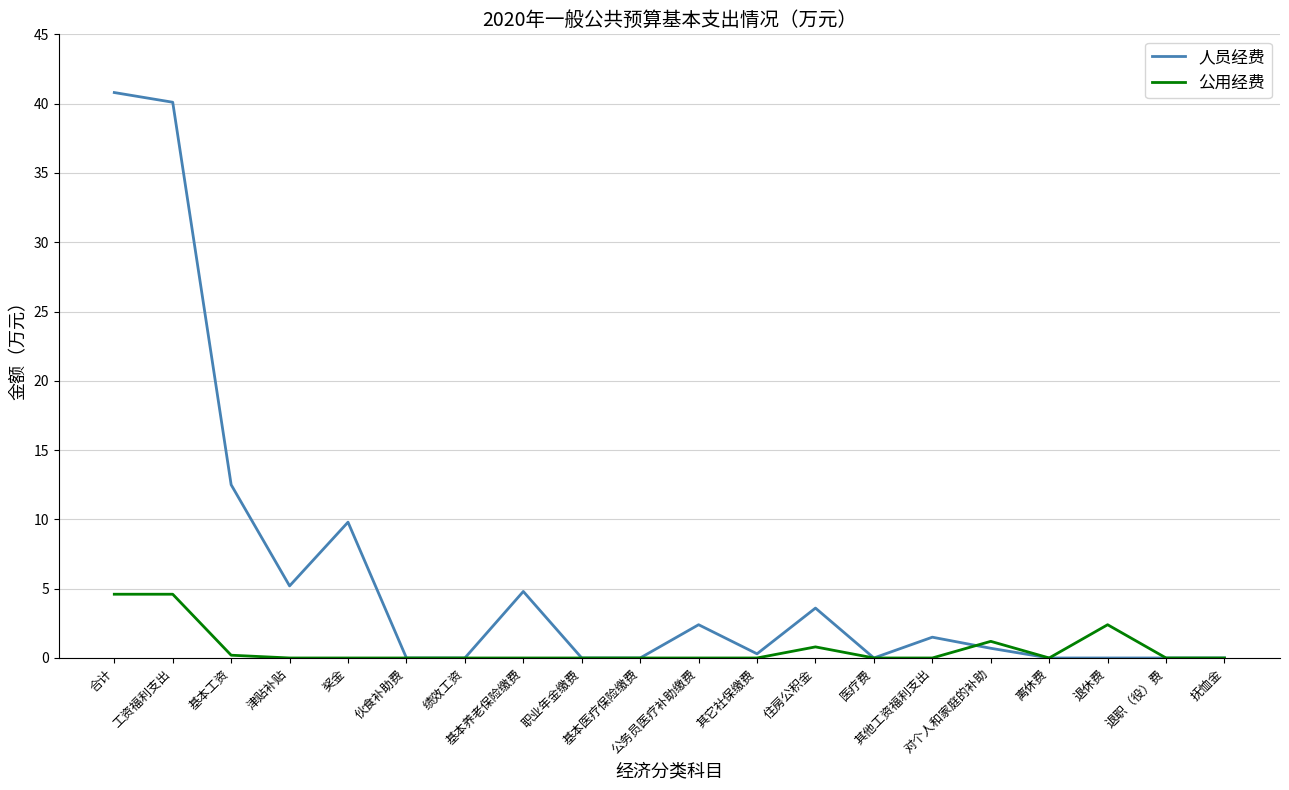

Is this an area chart (filled region under the line)?

No